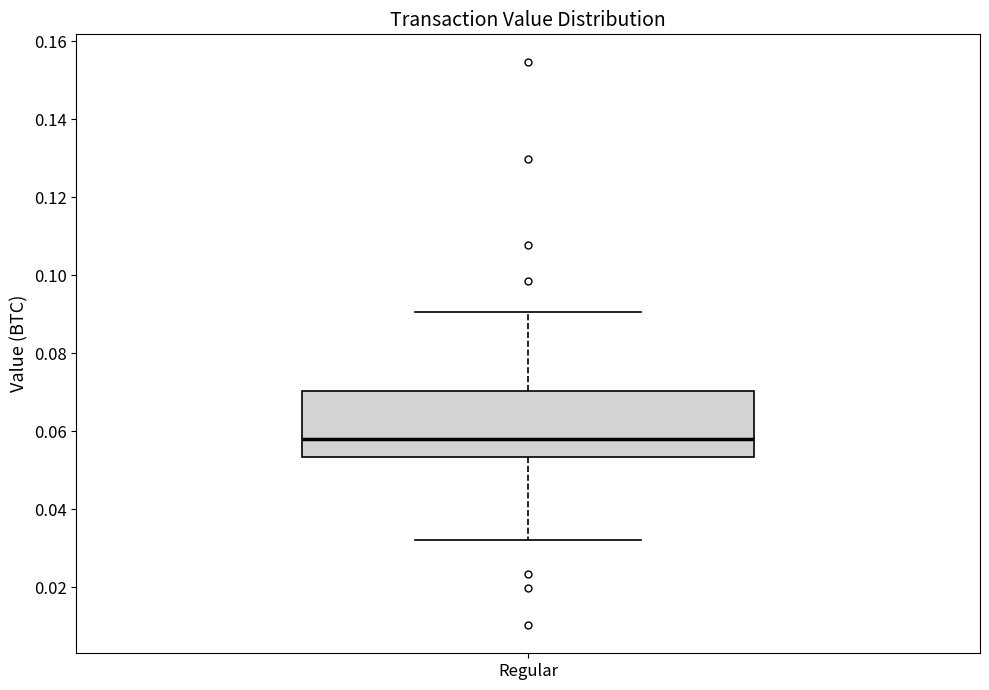

Where does the median line of the box for Regular sit on the y-axis? The values are not printed on the chart, so give them approximately, as read against the axis.

0.058